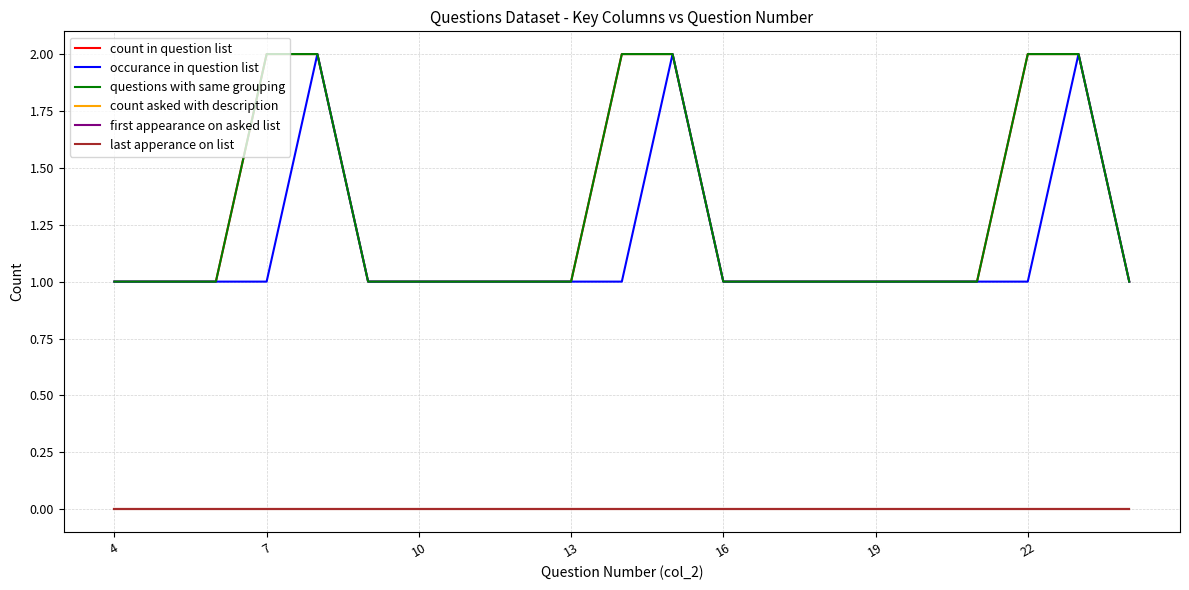

True or false: last apperance on list and first appearance on asked list intersect in this chart.

False